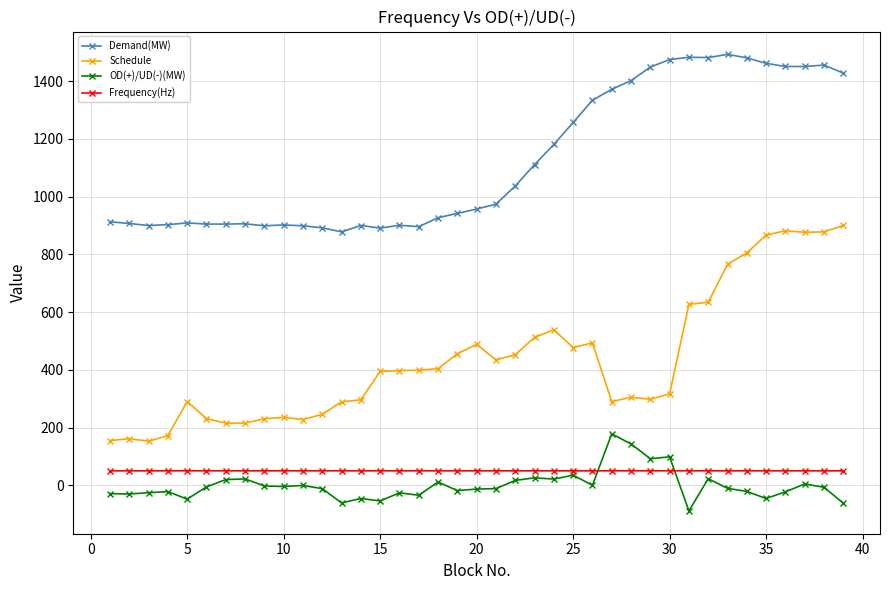

Which series has the largest total across all categories?

Demand(MW)